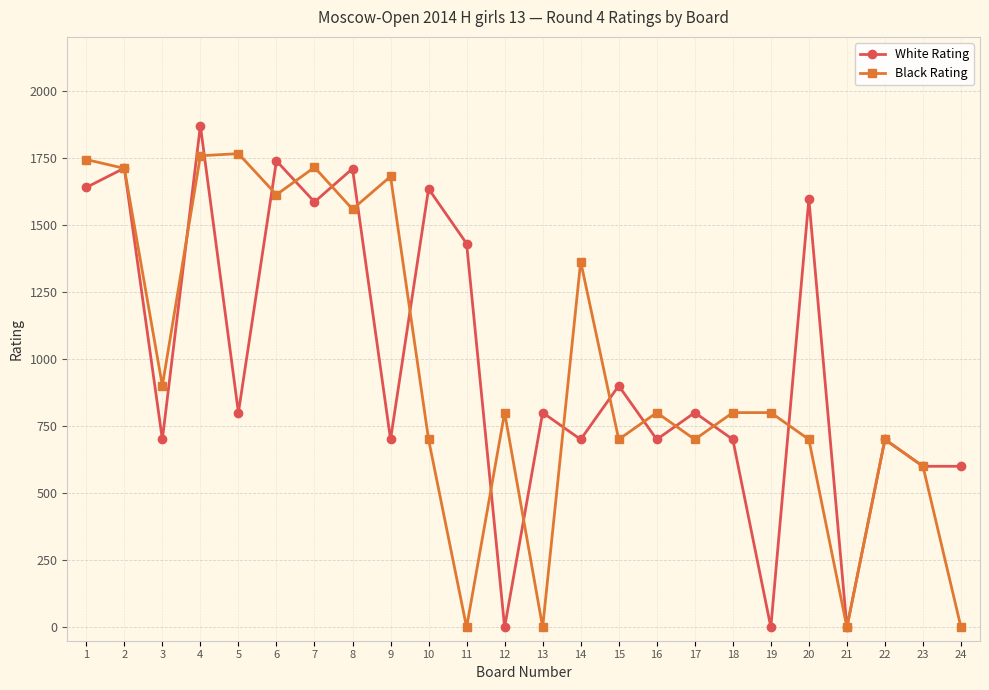

List the series in order of their peak value, lowest first.

Black Rating, White Rating